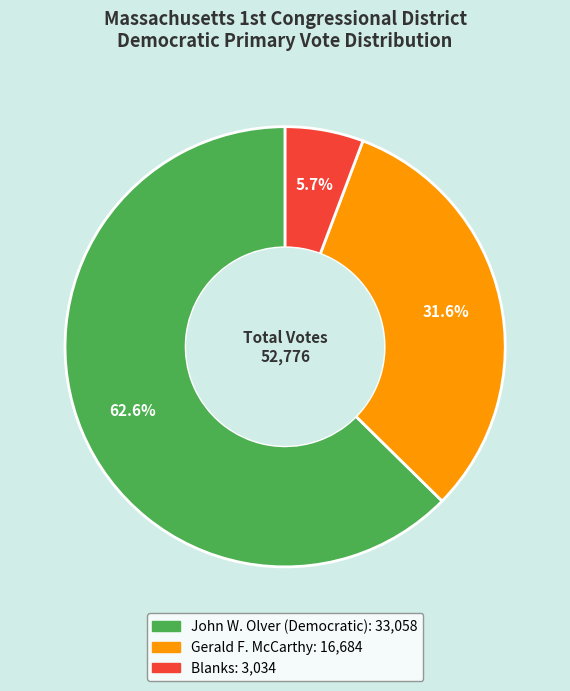

Does any single category account for the majority?

Yes